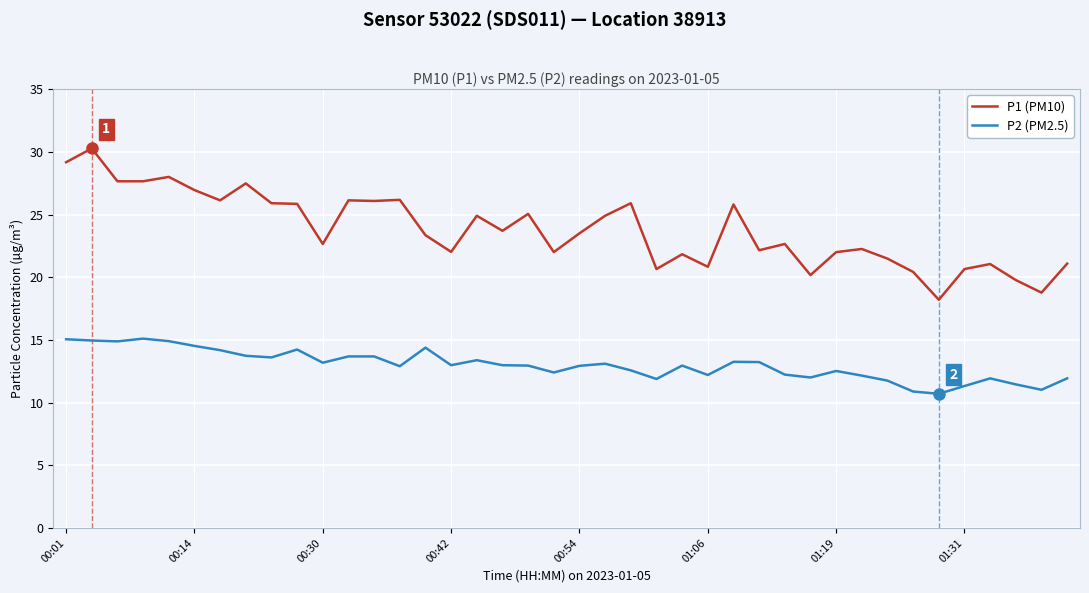

List the series in order of their peak value, lowest first.

P2 (PM2.5), P1 (PM10)